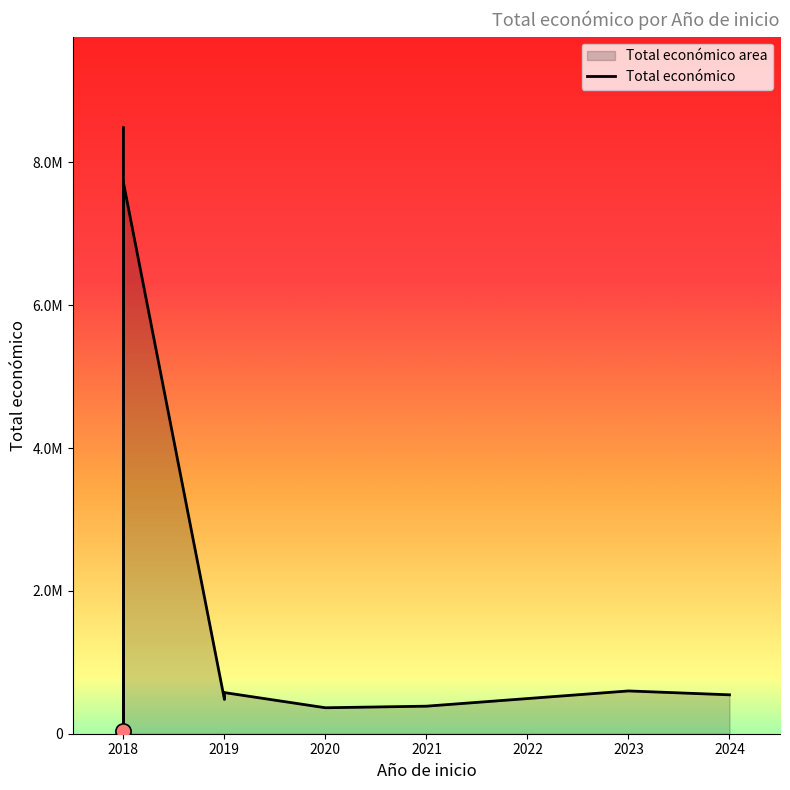

Which has a higher value, 2018 or 2024?

2018